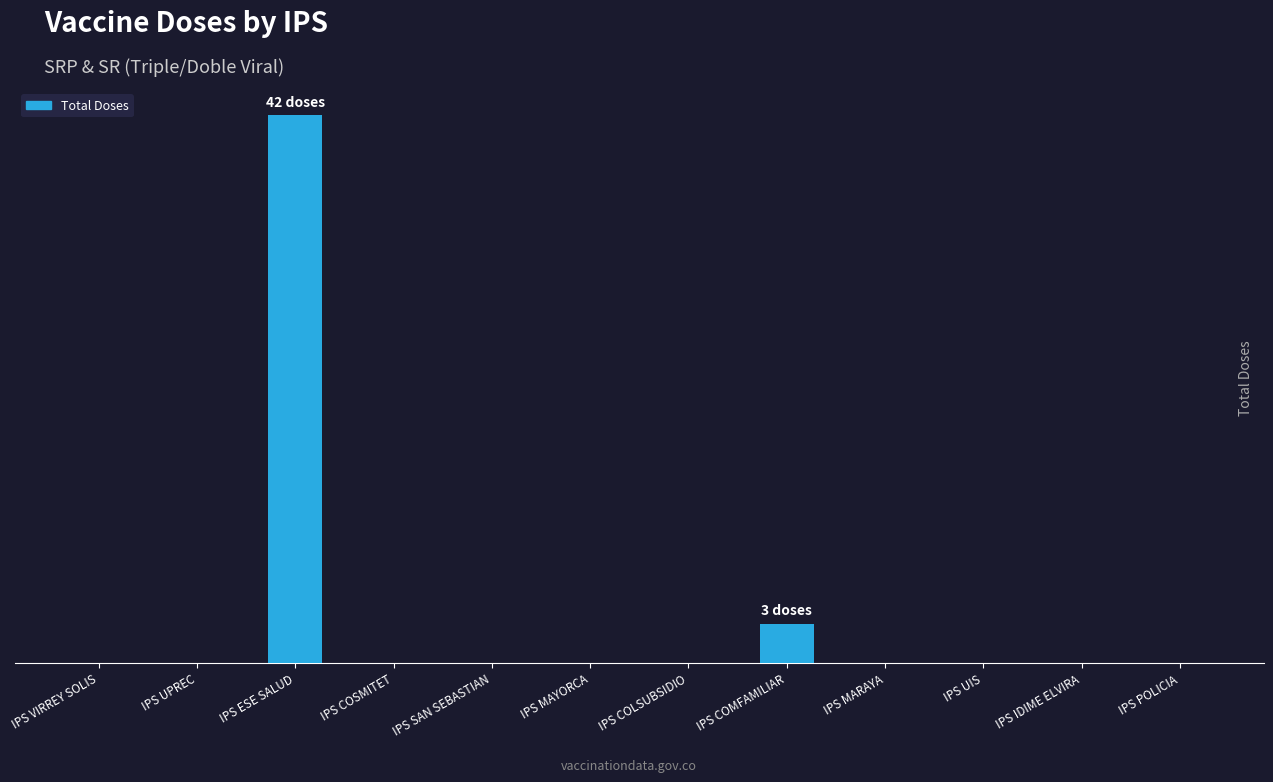

Count the number of data series in this chart.

1